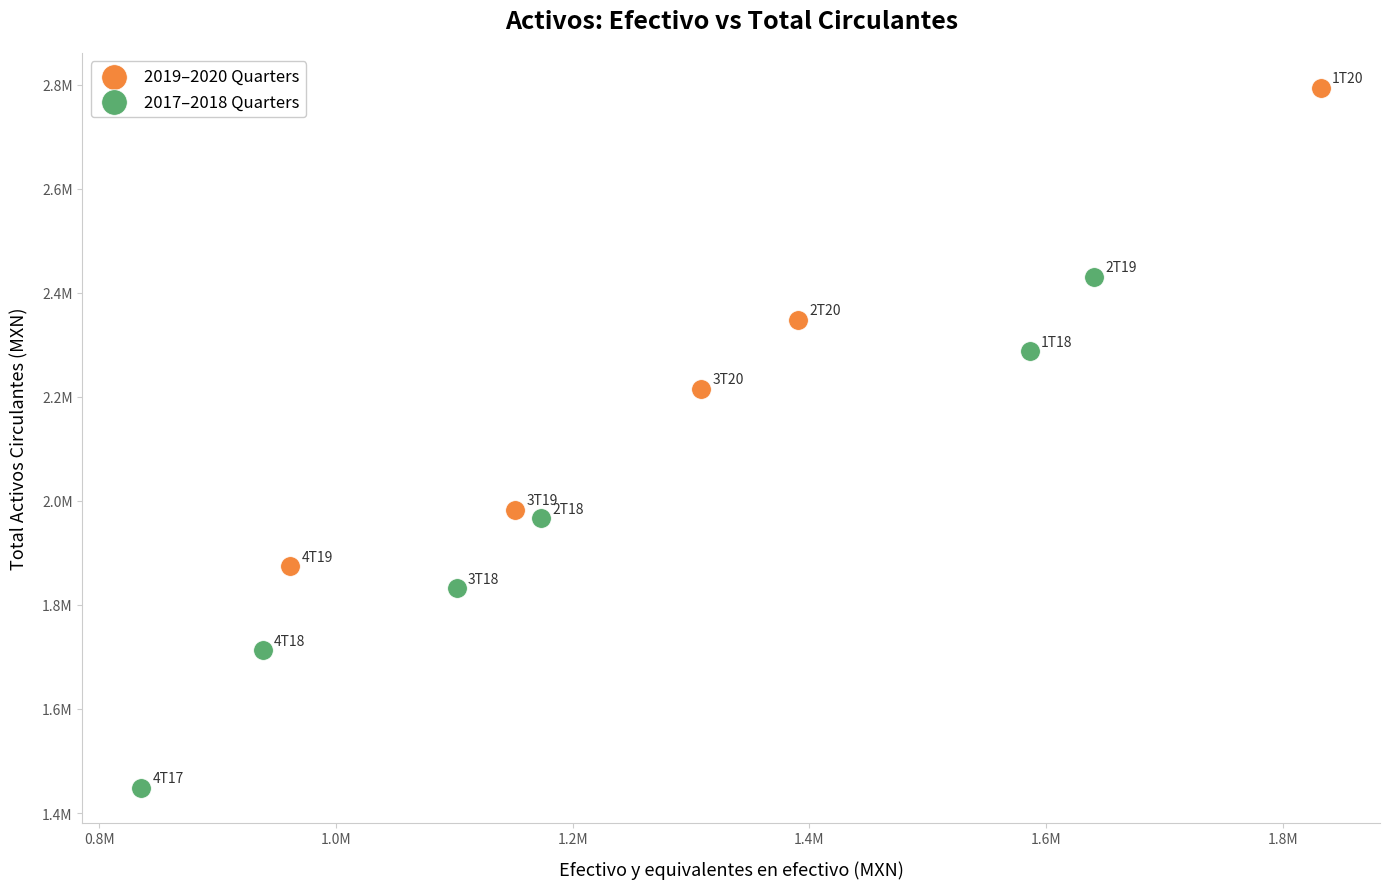

What are all the series names shown in the legend?

2019–2020 Quarters, 2017–2018 Quarters